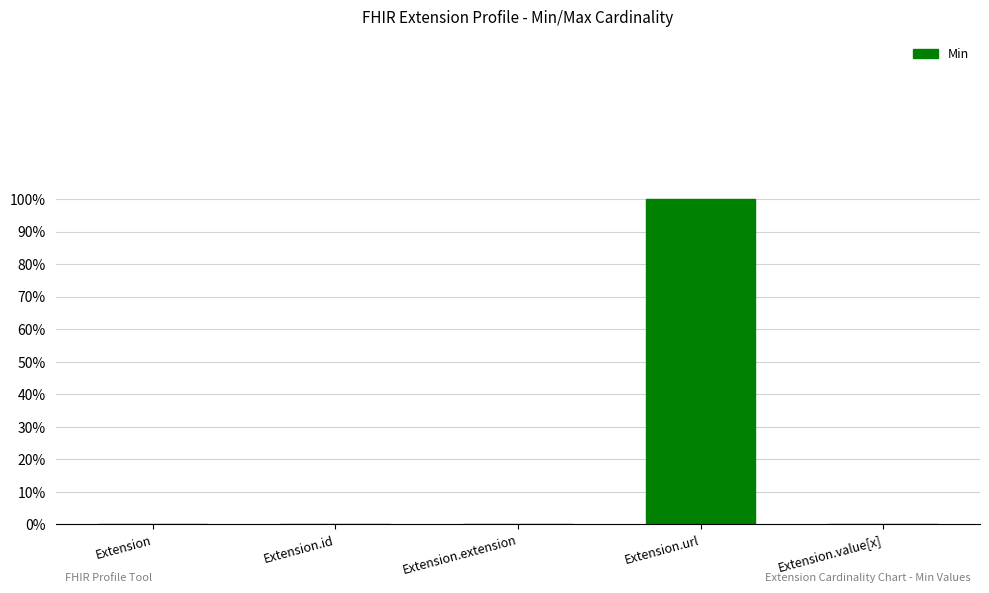

Rank the categories by value from highest to lowest.

Extension.url, Extension, Extension.id, Extension.extension, Extension.value[x]